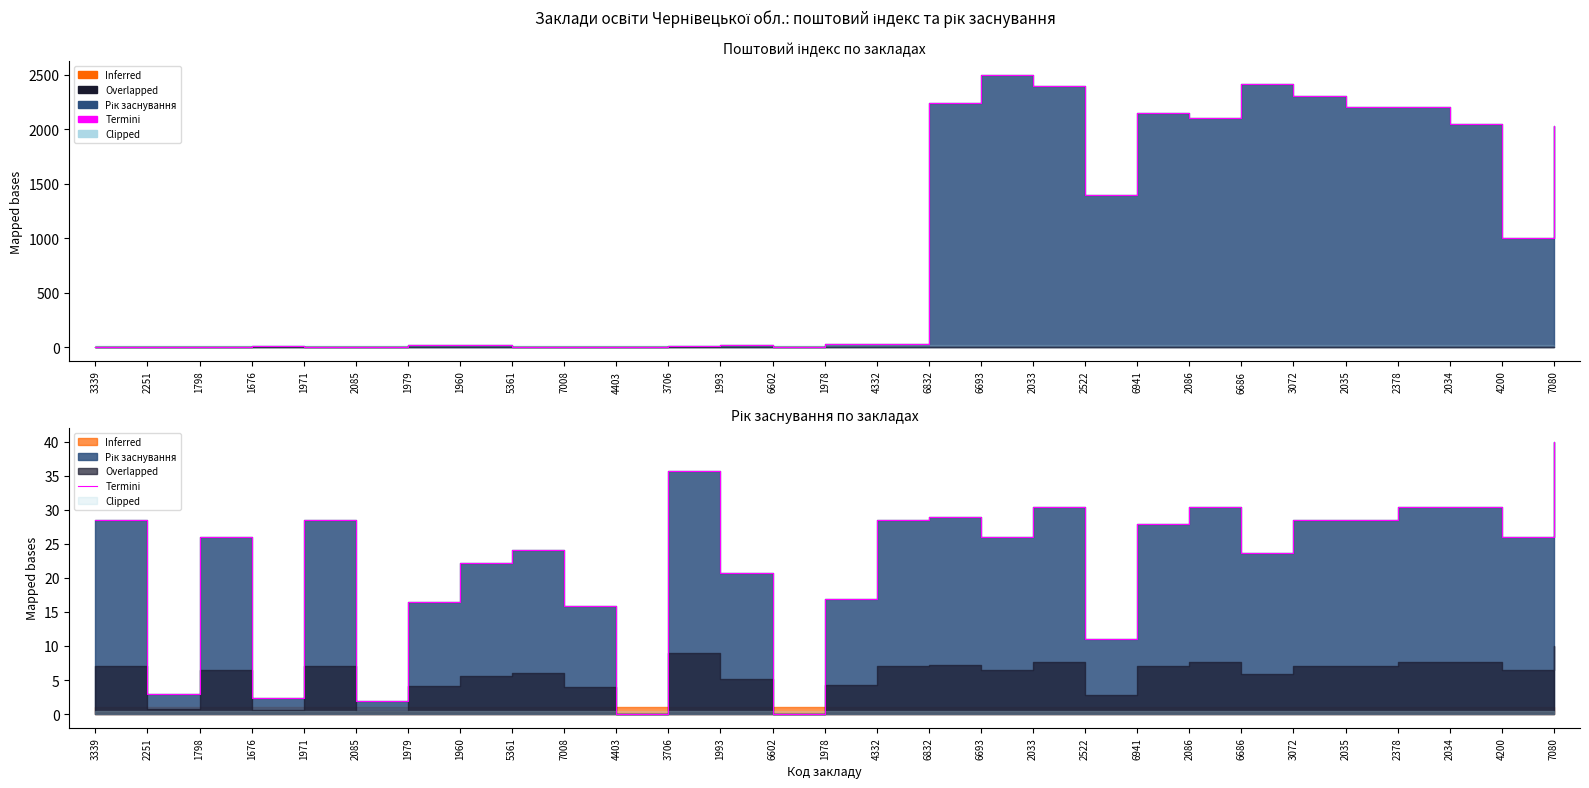

How many values are below 26?

13